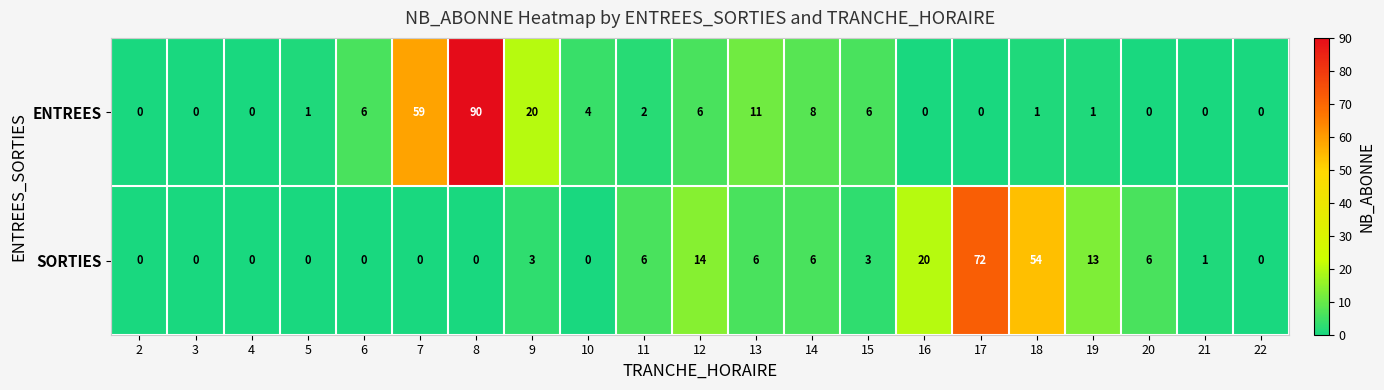

Rank the series by their maximum value, from lowest to highest.

SORTIES, ENTREES